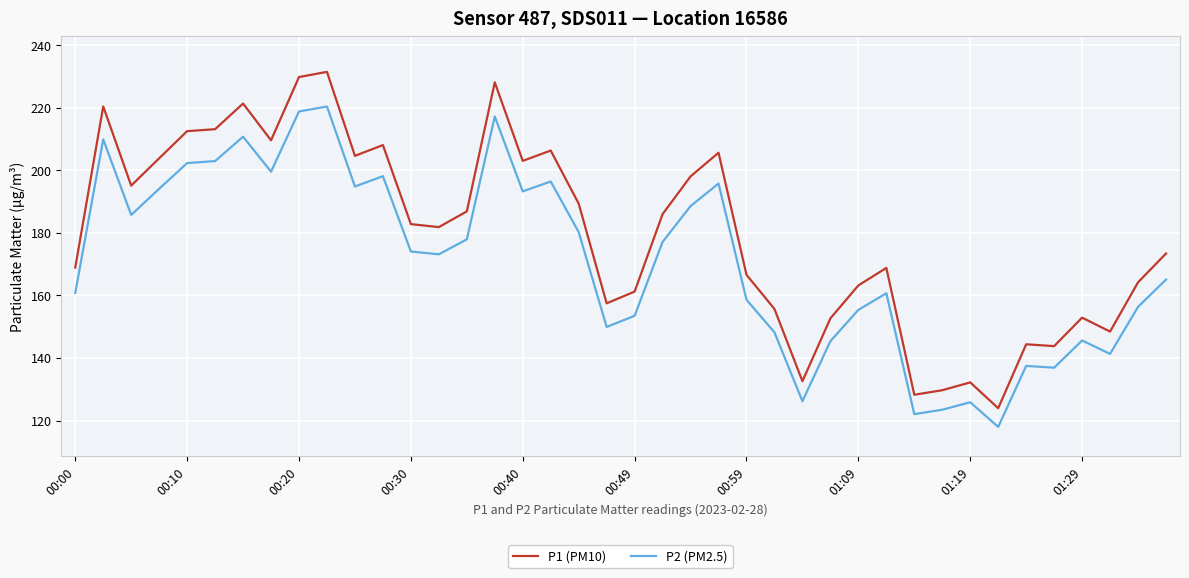

What is the highest value of the P2 (PM2.5) series?

220.4